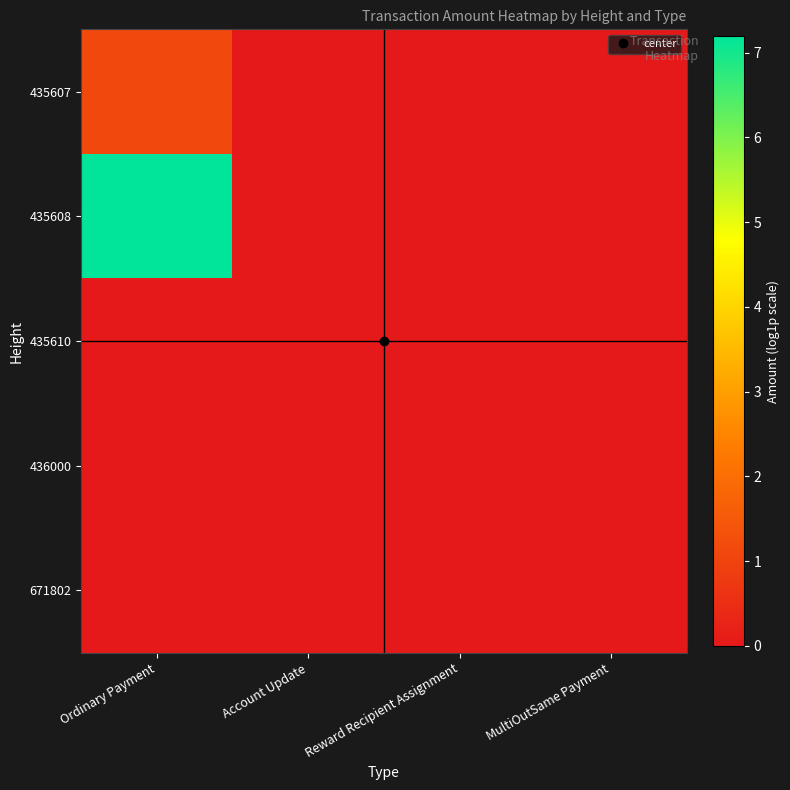

Rank the series by their maximum value, from lowest to highest.

435610, 436000, 671802, 435607, 435608